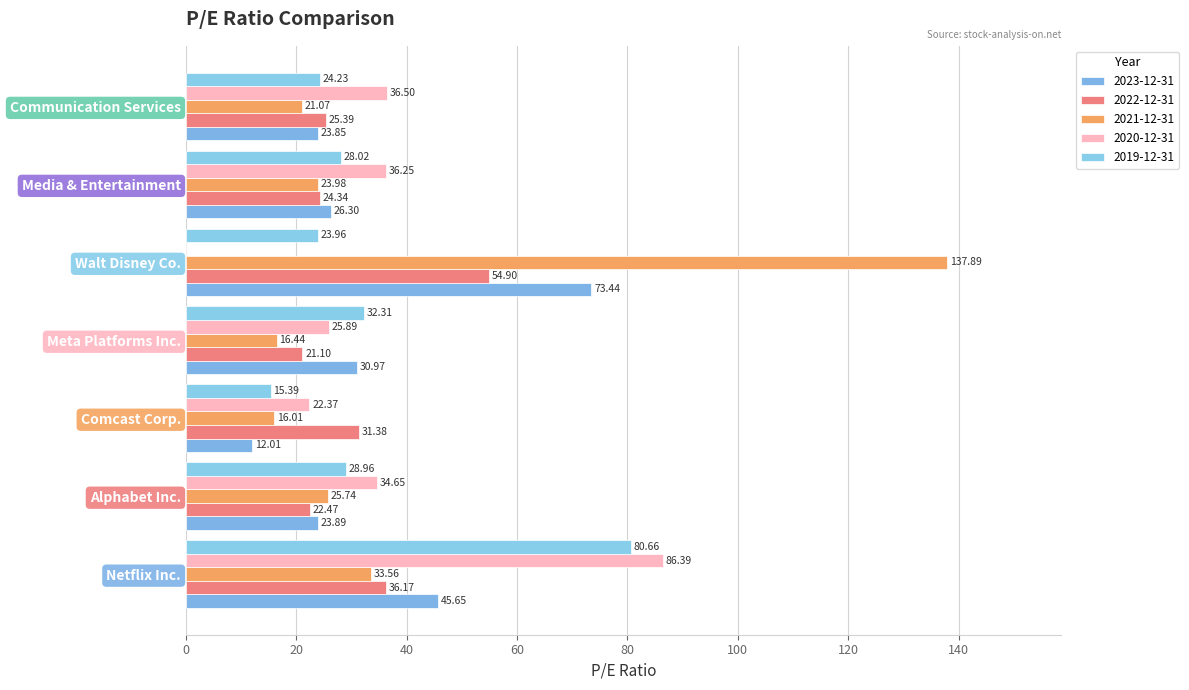

What is the difference between the highest and lowest values at Meta Platforms Inc.?

15.9